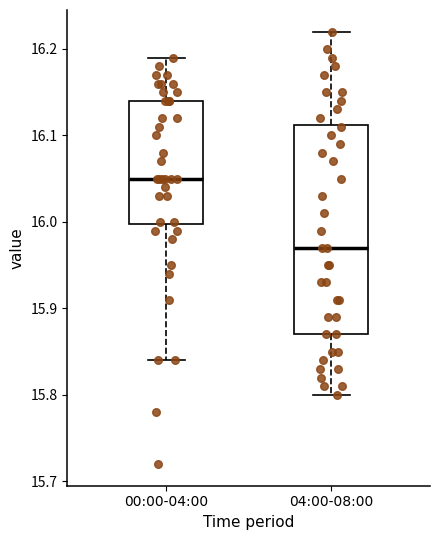

Comparing the boxes themselves (not the whiskers), which one is the tallest?

04:00-08:00